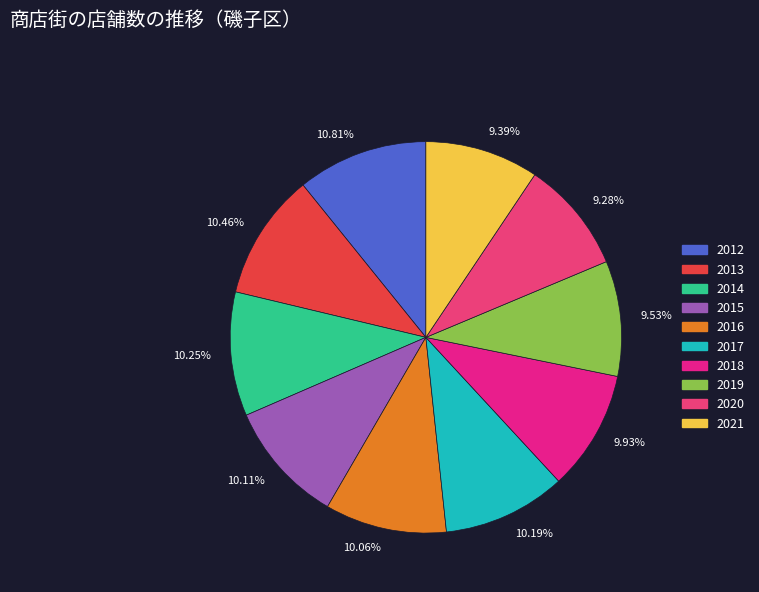

To the nearest percent, what is the difference between the 2019 and 2013 slice percentages?

1%